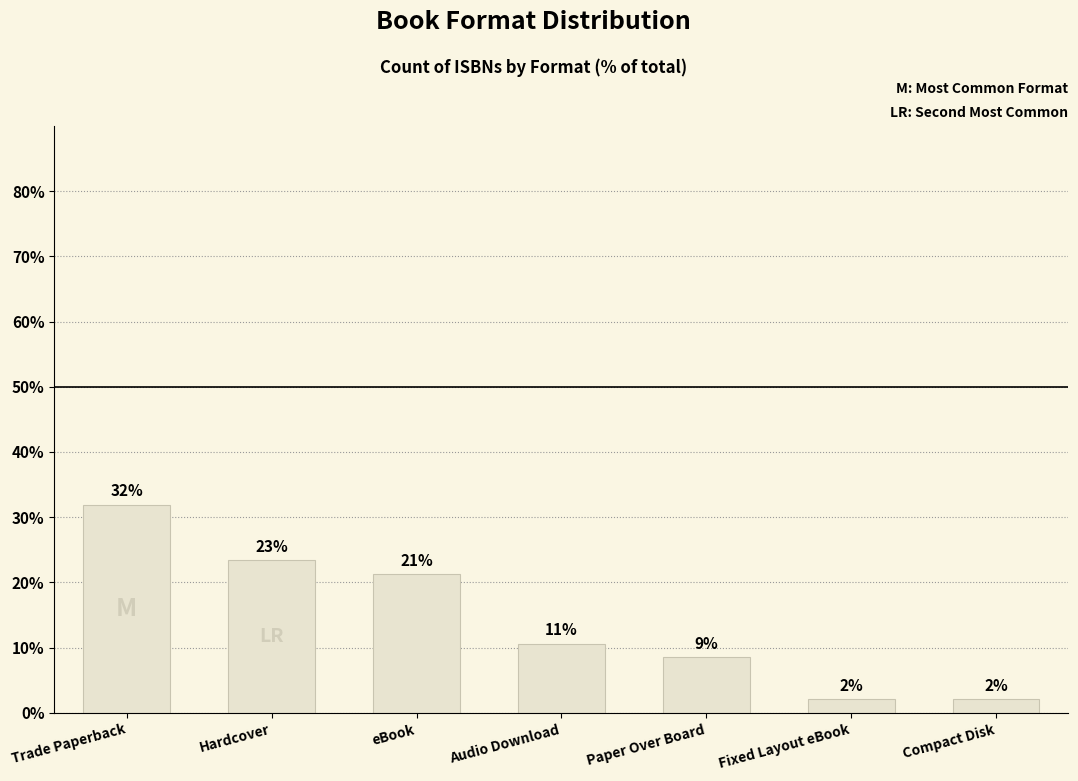

Where does the data first go above 10?

Trade Paperback